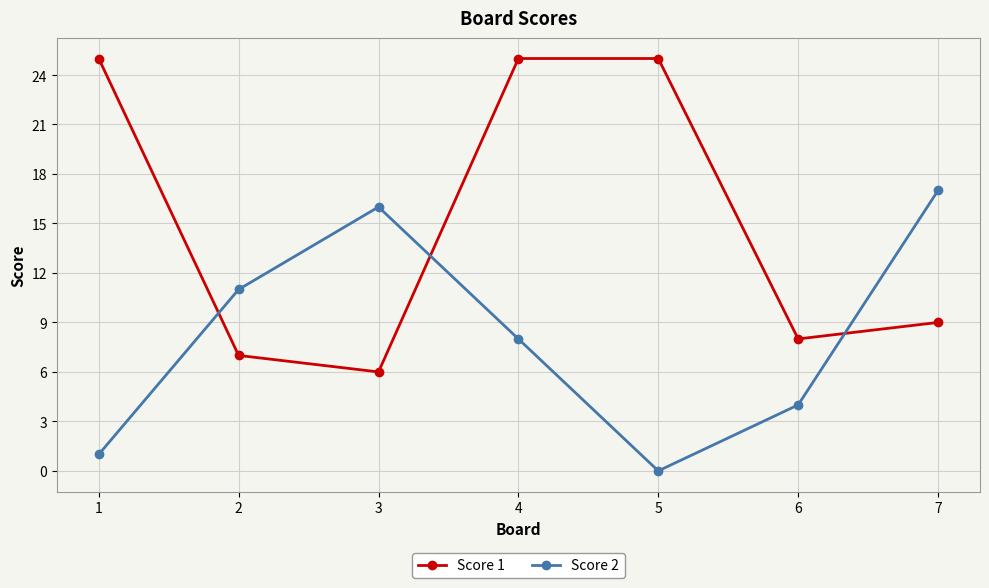

At which category is the sum across all series the highest?

4